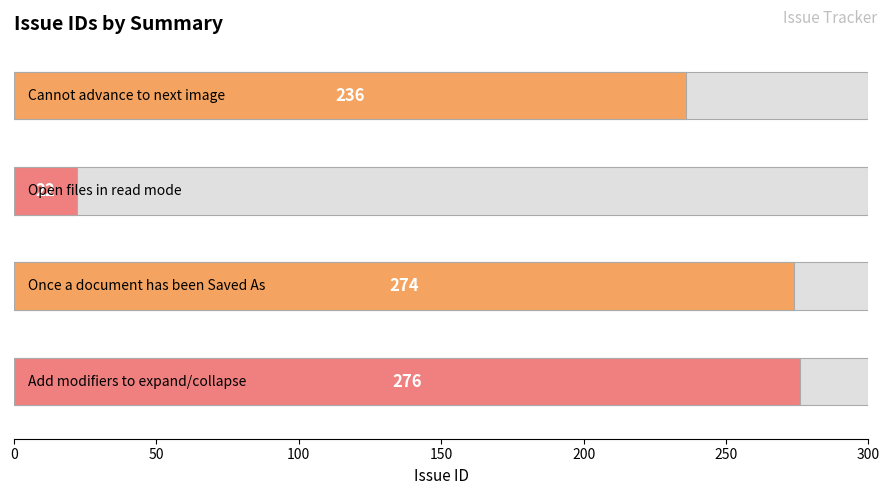

The chart shows a value of 22 at Open files in read mode. True or false?

True